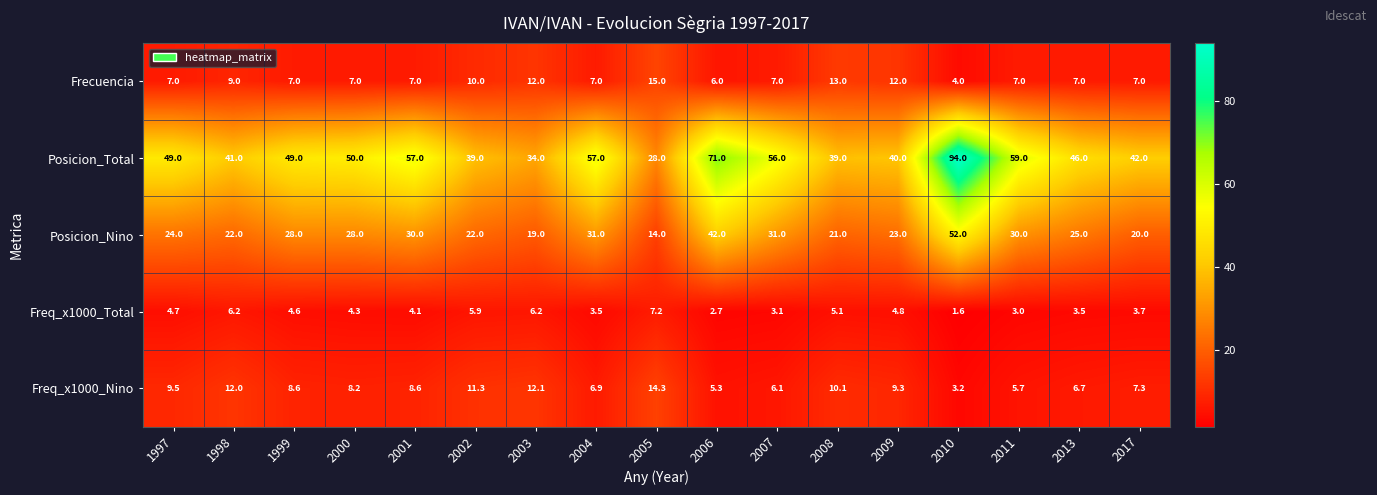

What is the average value of the Posicion_Nino series?

27.2